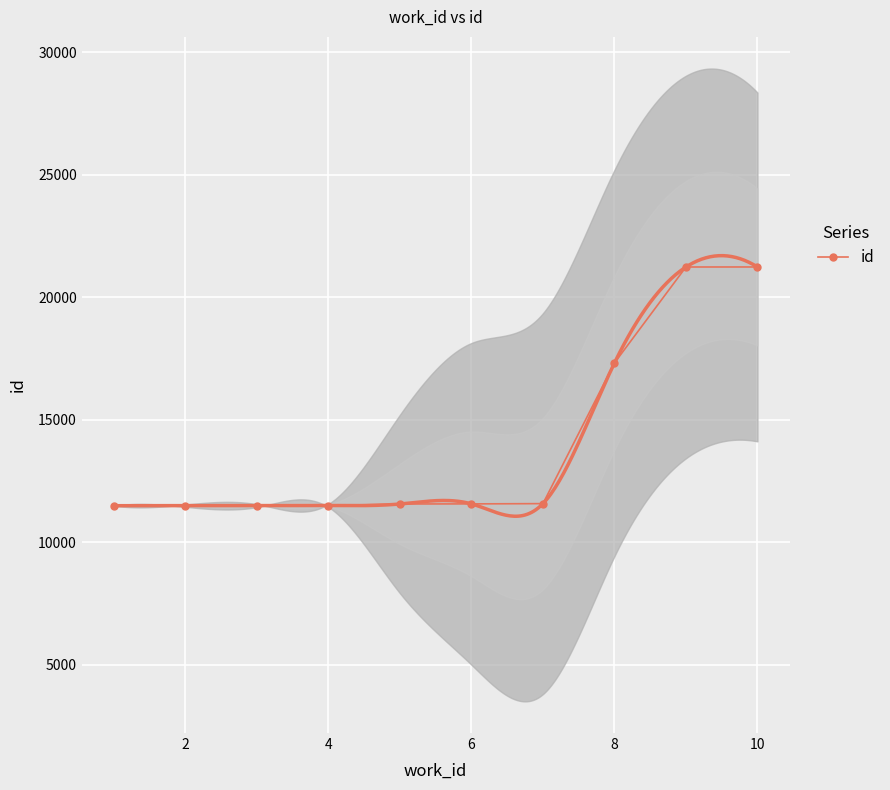

What is the maximum value for id?

21233